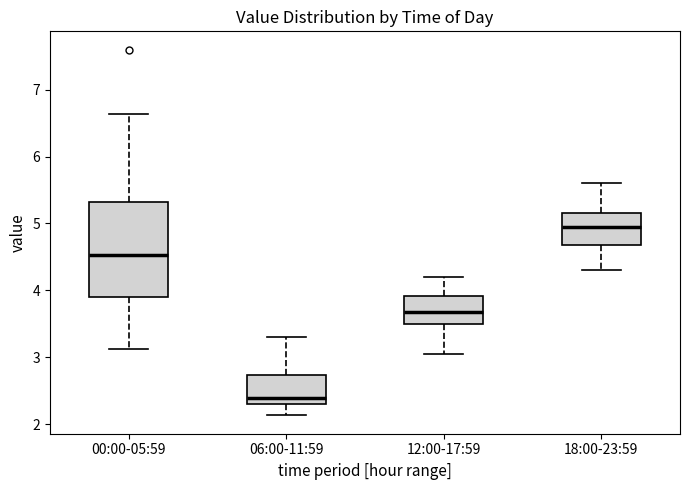

Comparing the boxes themselves (not the whiskers), which one is the tallest?

00:00-05:59